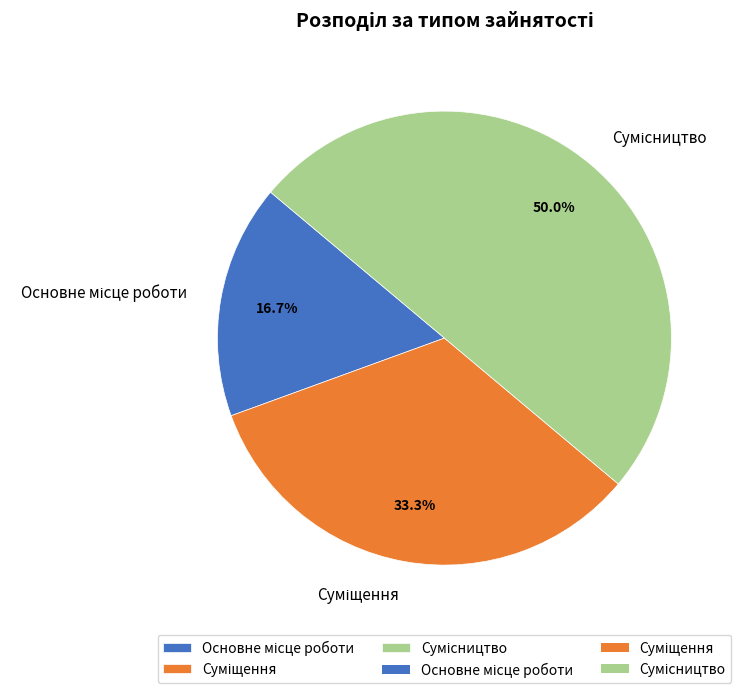

Does Сумісництво represent more than half of the total?

No